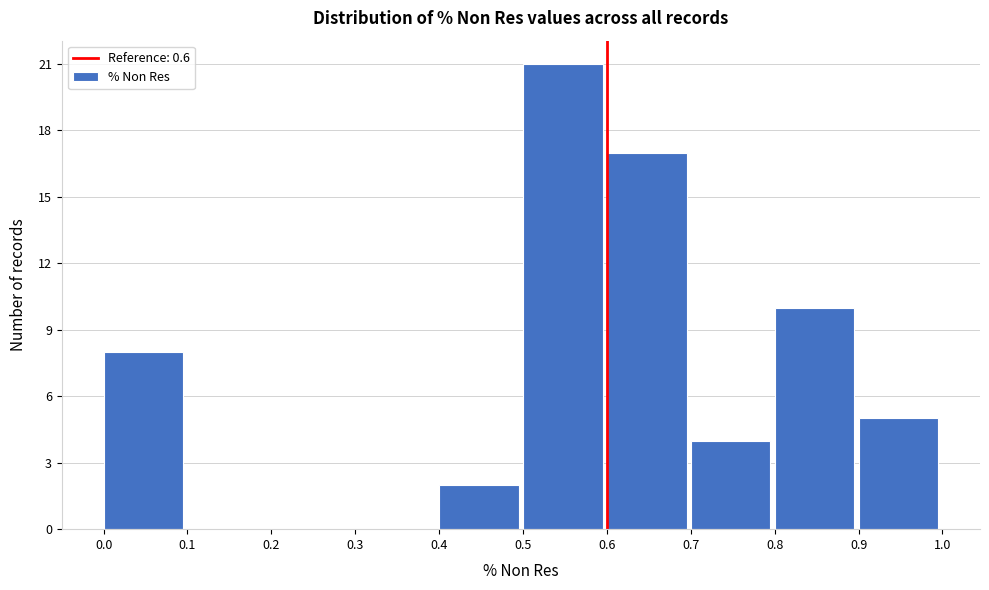

Over which range of the x-axis is the bar tallest?

0.5 to 0.6